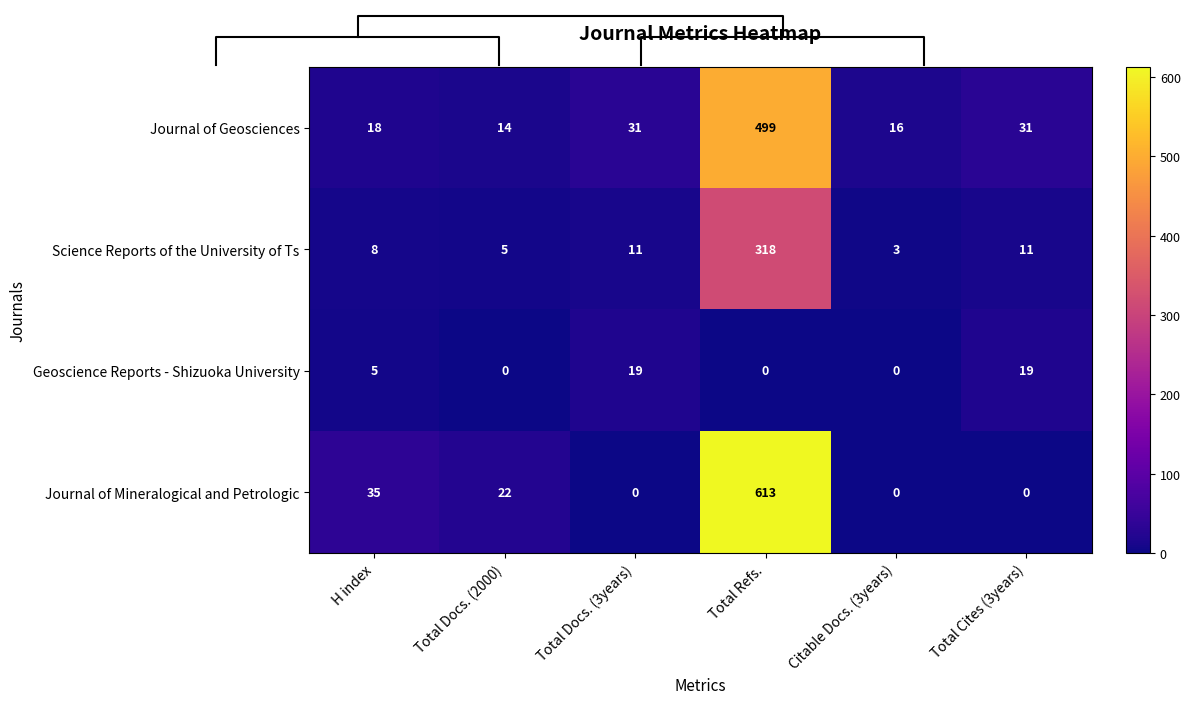

The value of Geoscience Reports - Shizuoka University at H index is 5. True or false?

True